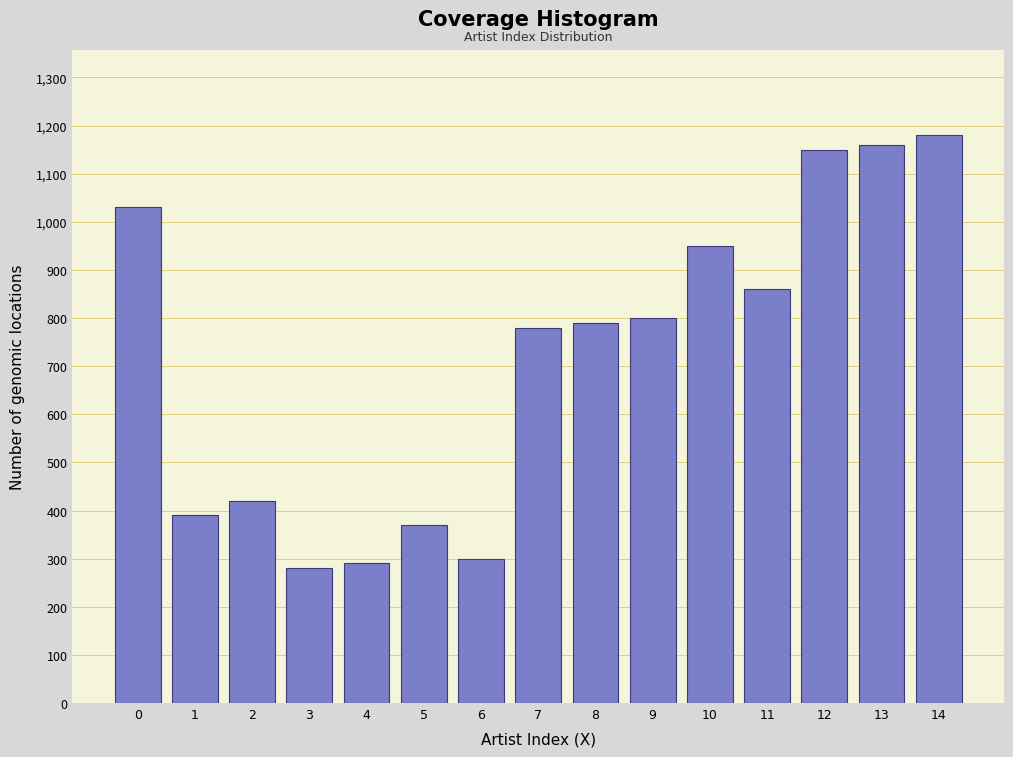

Reading right to left, what are all the values shown in this chart?

1180	1160	1150	860	950	800	790	780	300	370	290	280	420	390	1030